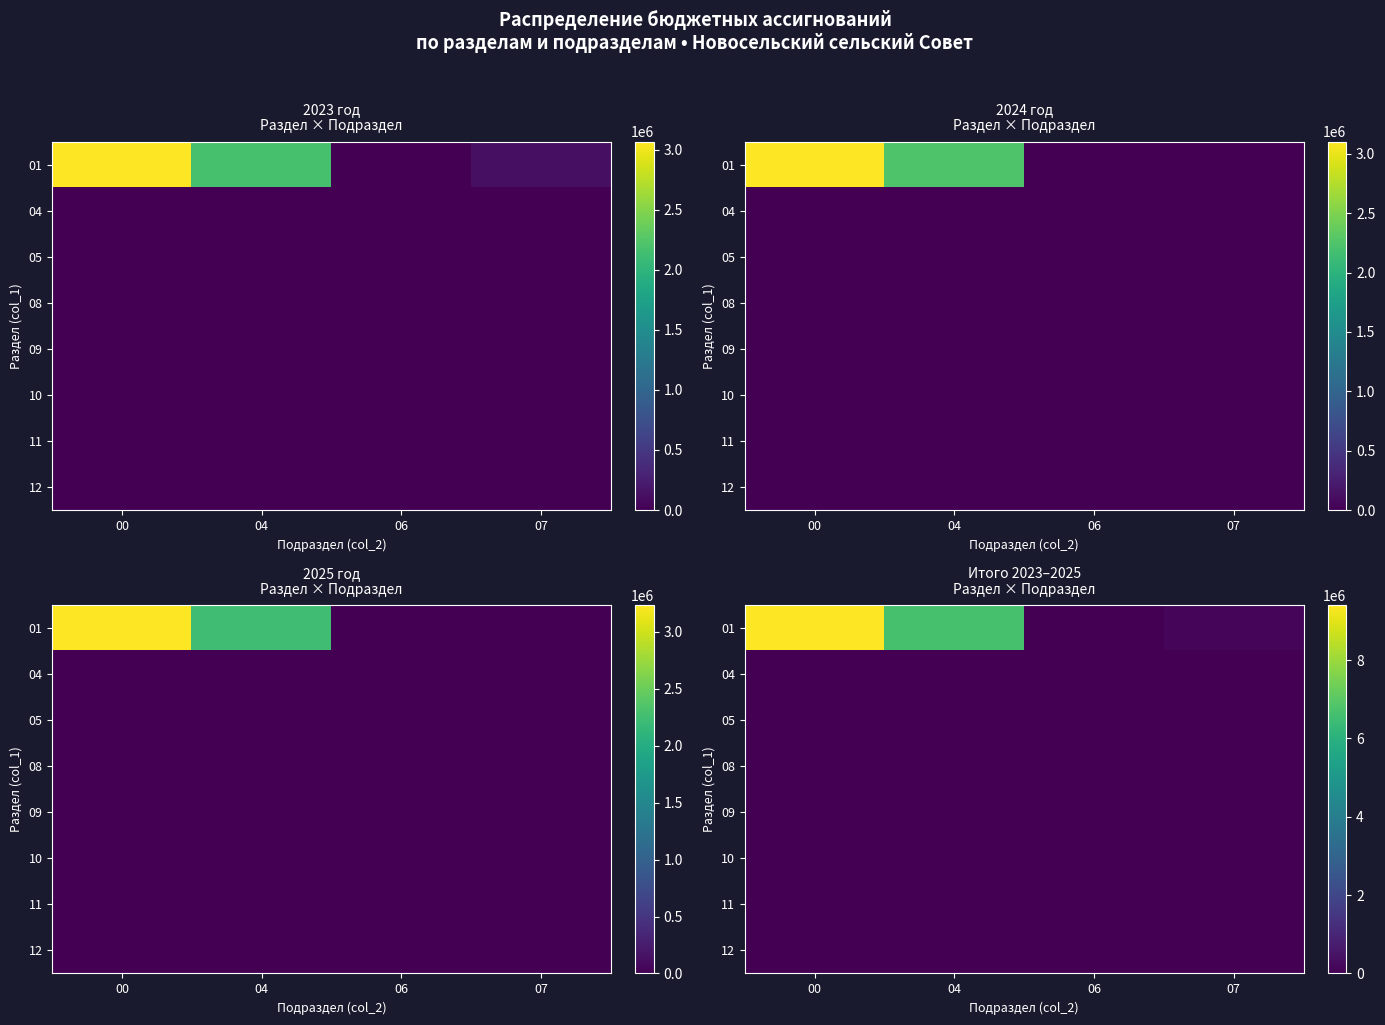

Is the value of 01 at 04 greater than the value of 11 at 04?

Yes